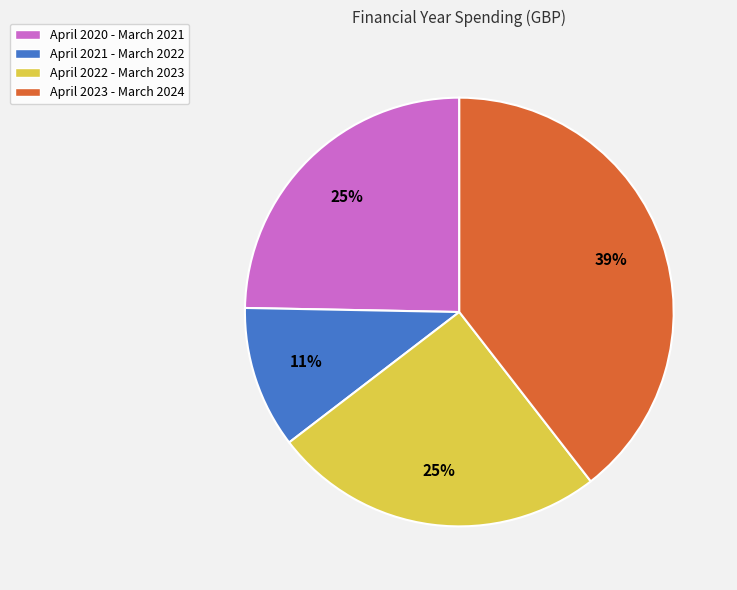

The April 2021 - March 2022 slice represents 11% of the pie. True or false?

True